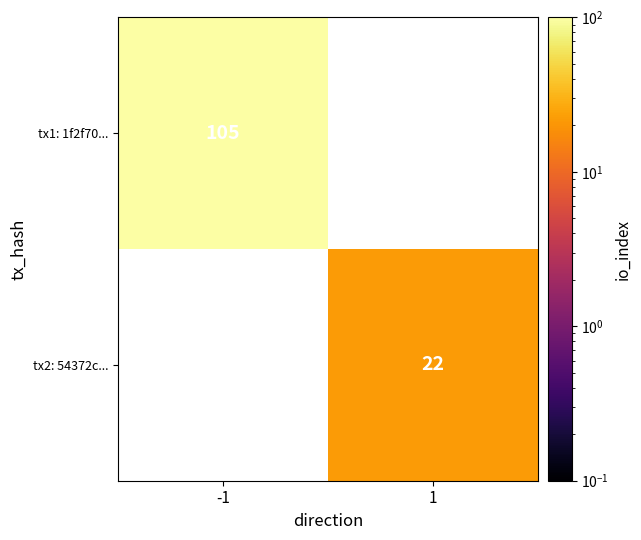

Is the value of tx2: 54372c... at 1 greater than the value of tx1: 1f2f70... at -1?

No